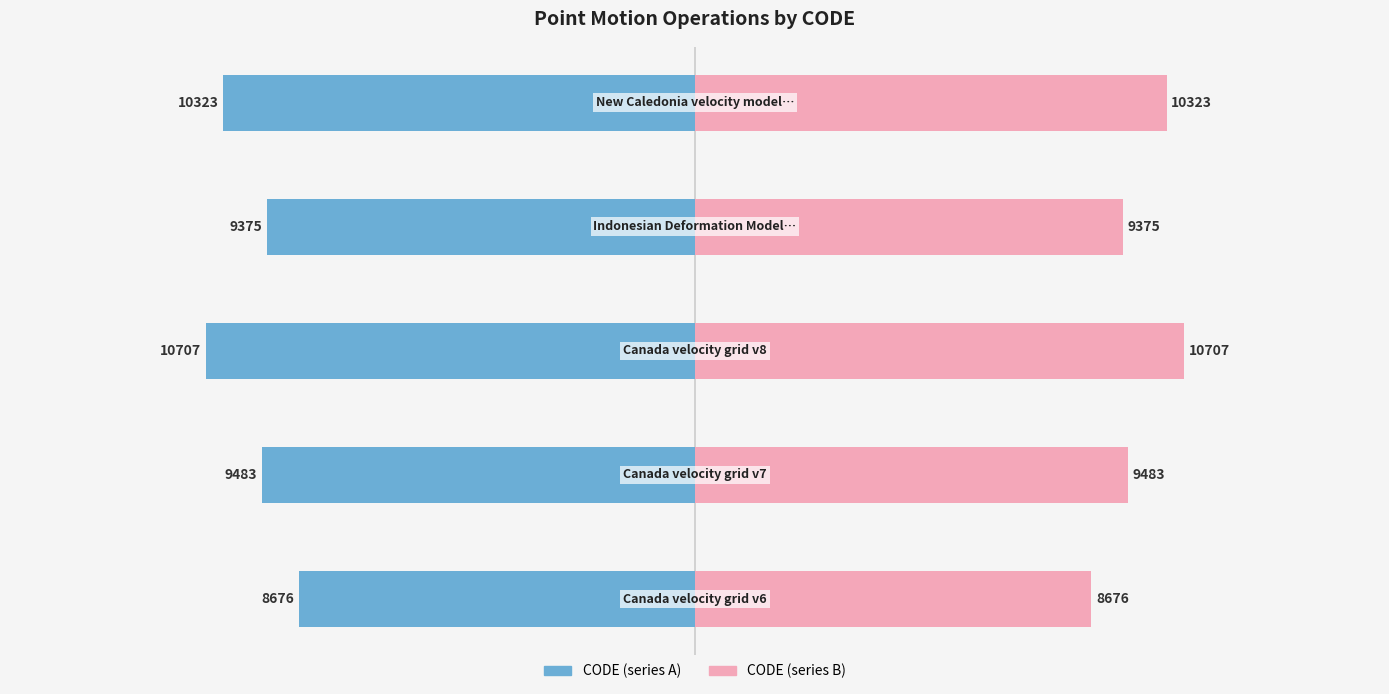

The value of CODE (left) at 4 is -75.4. True or false?

False